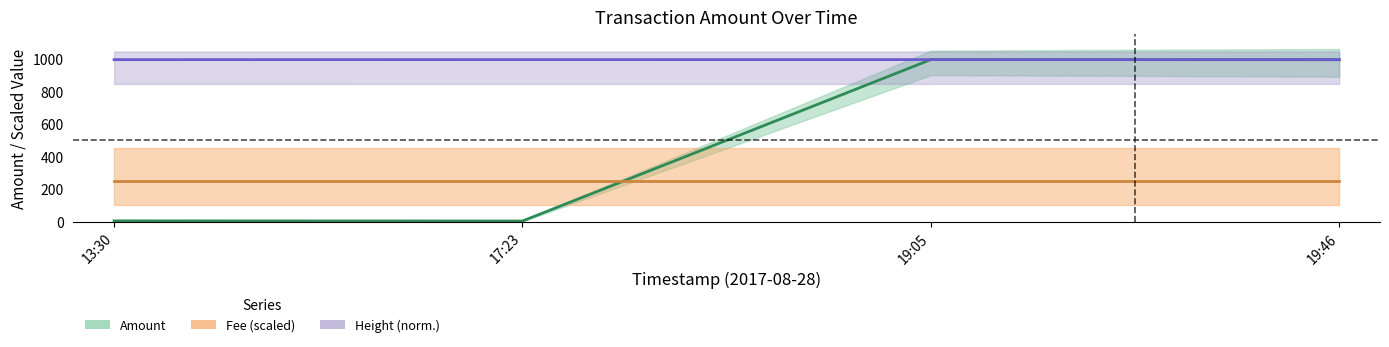

At which label is Fee (scaled) closest to 250?

13:30